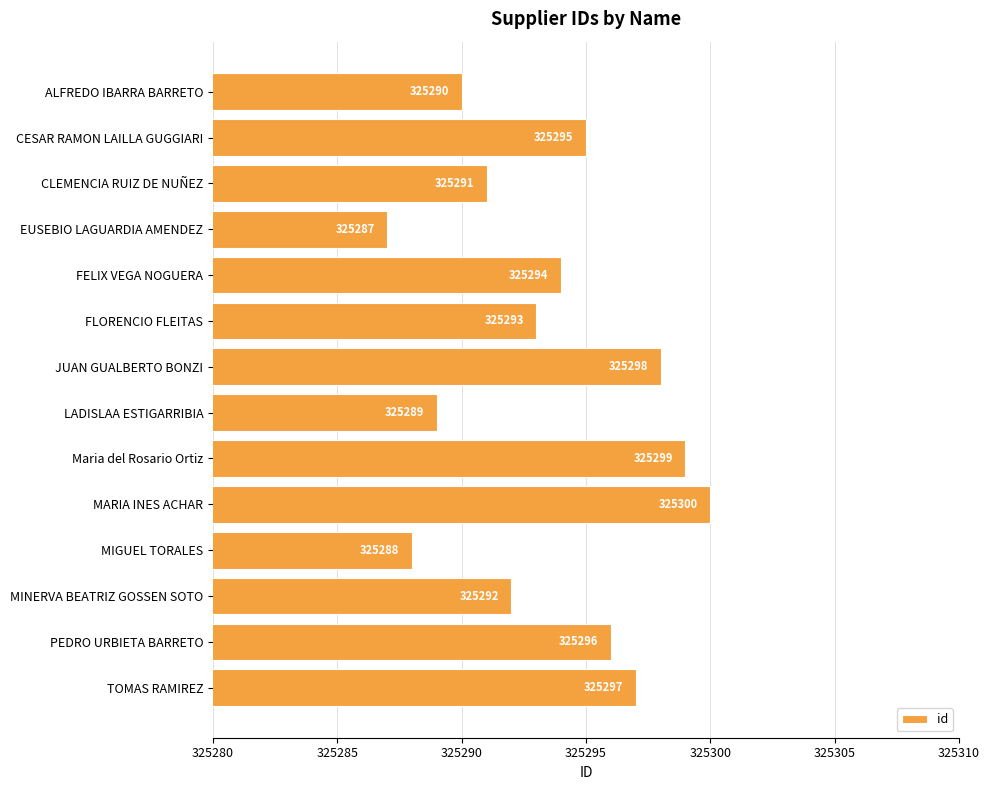

Reading top to bottom, what are all the values shown in this chart?

ALFREDO IBARRA BARRETO=325290	CESAR RAMON LAILLA GUGGIARI=325295	CLEMENCIA RUIZ DE NUÑEZ=325291	EUSEBIO LAGUARDIA AMENDEZ=325287	FELIX VEGA NOGUERA=325294	FLORENCIO FLEITAS=325293	JUAN GUALBERTO BONZI=325298	LADISLAA ESTIGARRIBIA=325289	Maria del Rosario Ortiz=325299	MARIA INES ACHAR=325300	MIGUEL TORALES=325288	MINERVA BEATRIZ GOSSEN SOTO=325292	PEDRO URBIETA BARRETO=325296	TOMAS RAMIREZ=325297